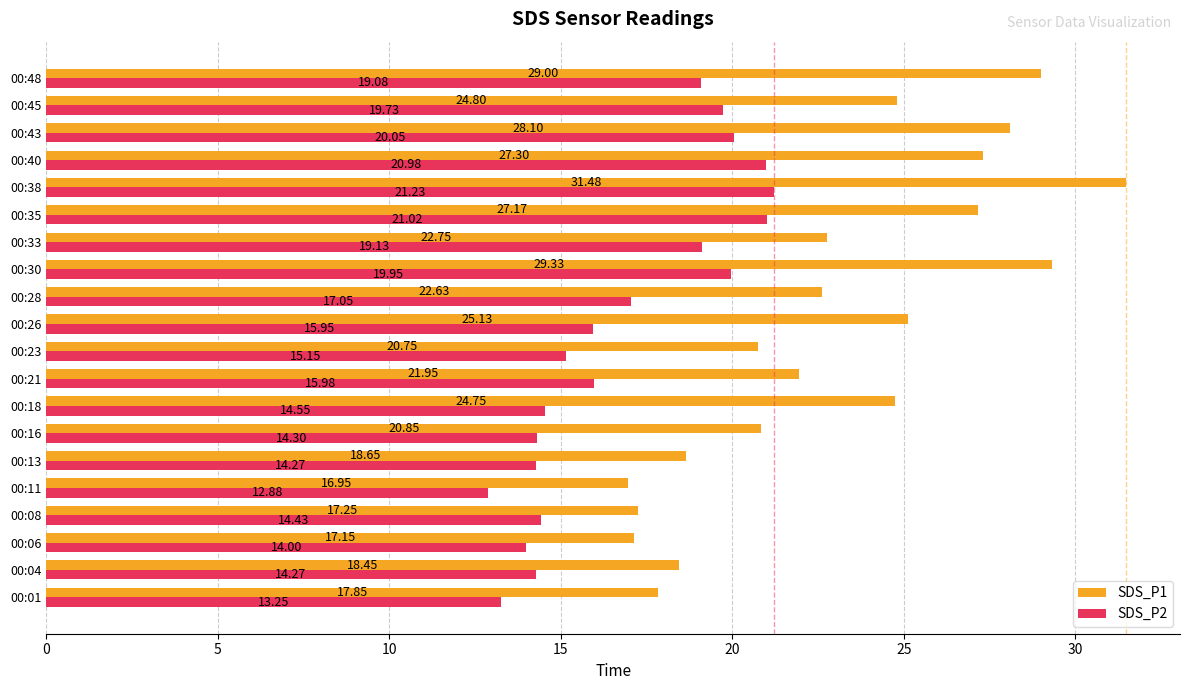

What is the total value across all series at 00:26?

41.1